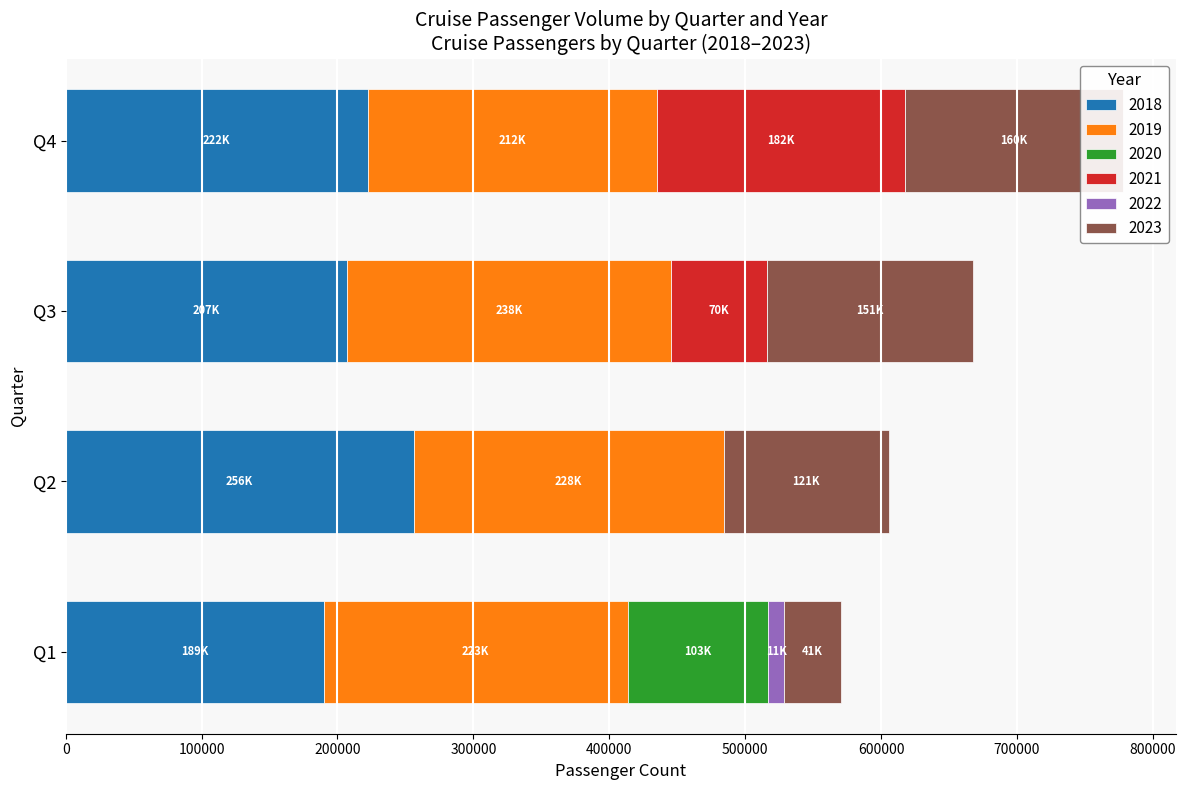

At which category is the sum across all series the highest?

Q4